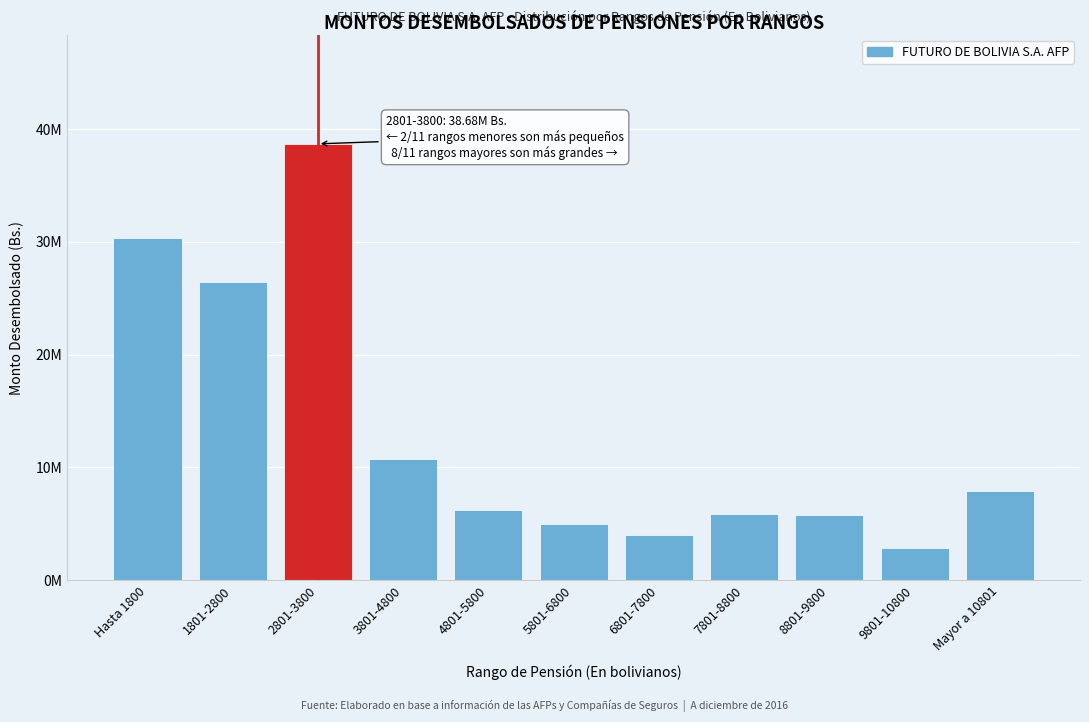

Are the bars horizontal?

No